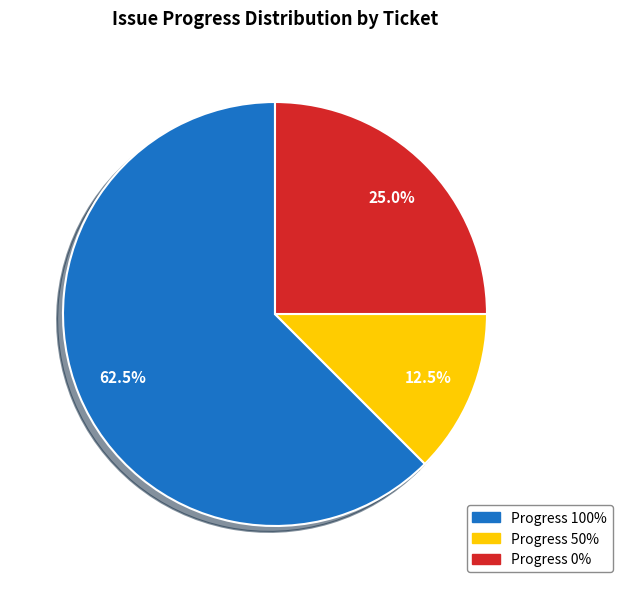

Count the number of slices in the pie.

3